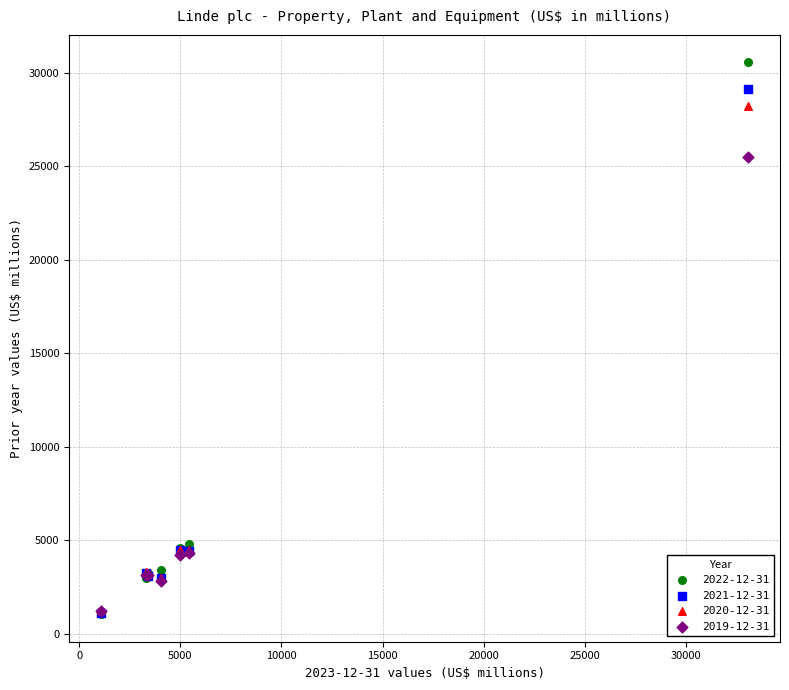

Across all series, what Y value is closest to 15800?

25493